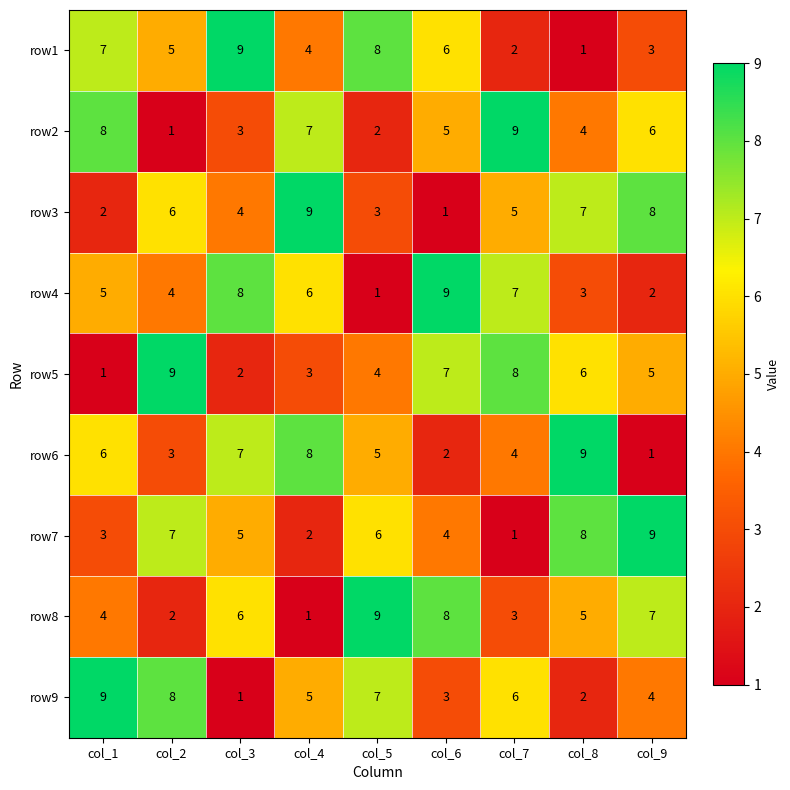

The row4 series shows 2 at col_5. True or false?

False